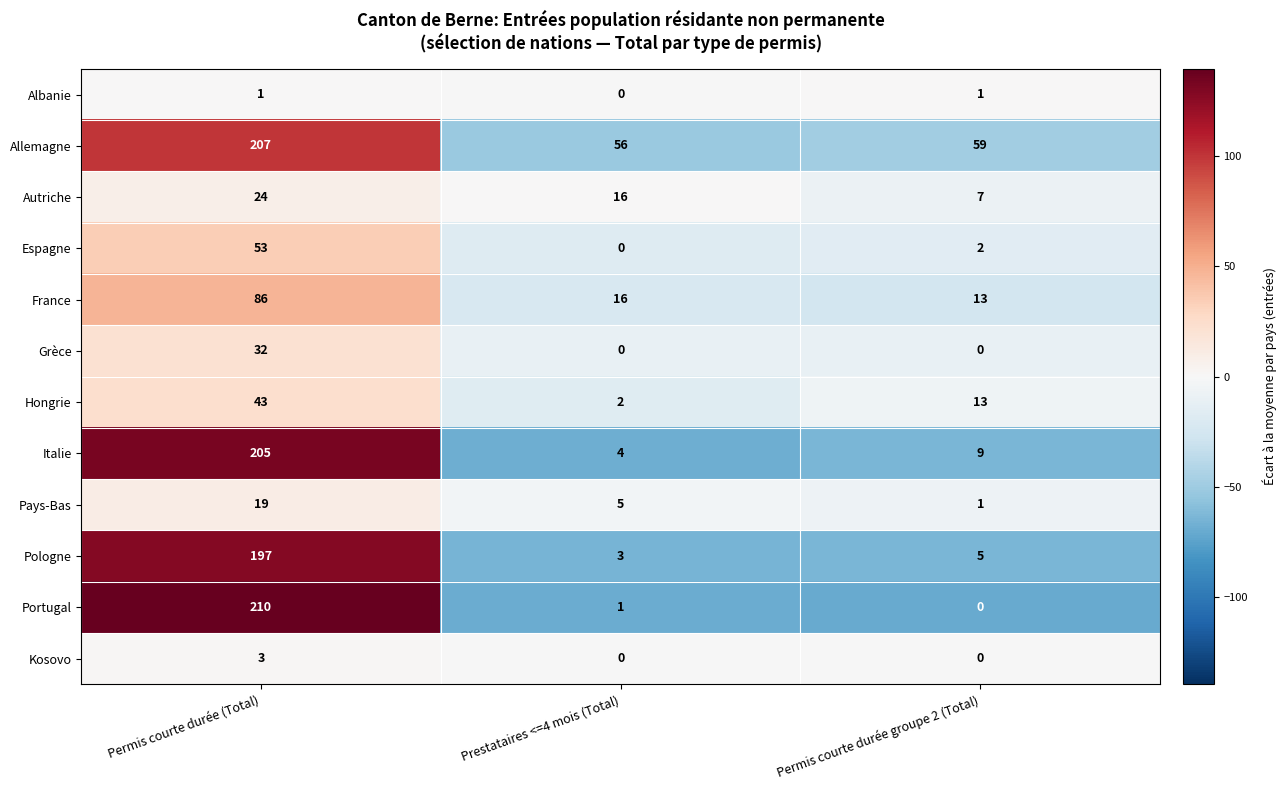

Which series has the largest total across all categories?

Allemagne